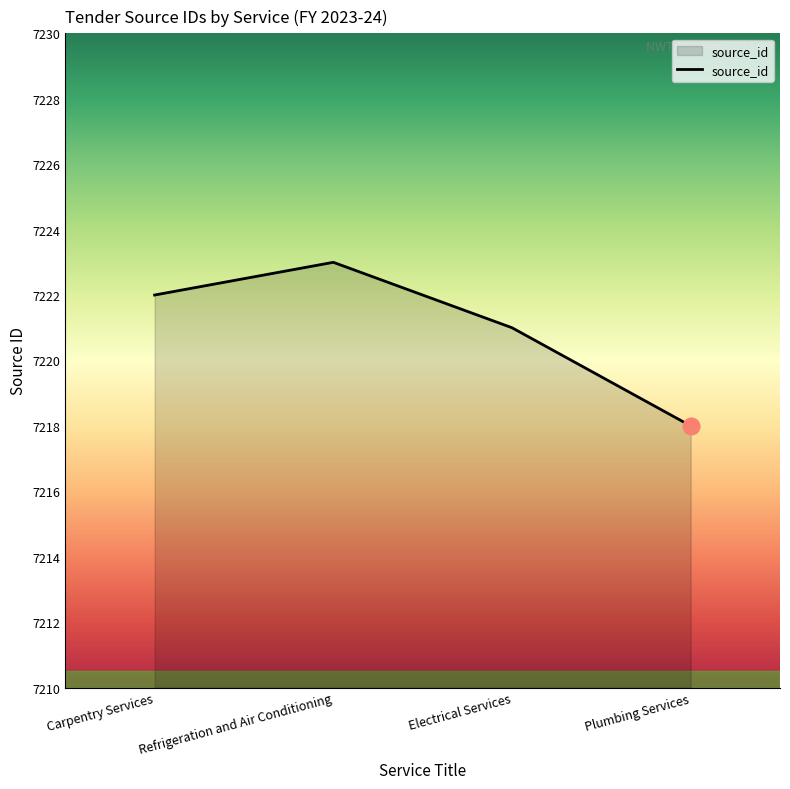

What is the ratio of the value at Refrigeration and Air Conditioning to the value at Plumbing Services?

1.0